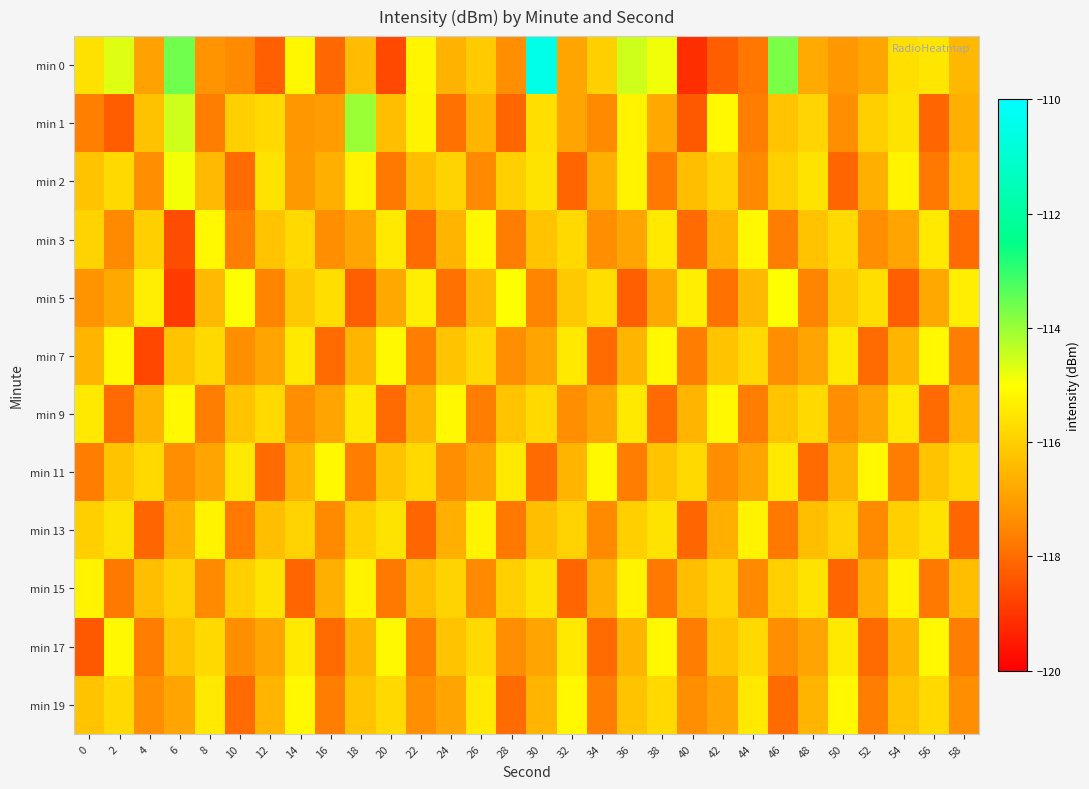

Between 24 and 50, which is larger?

24